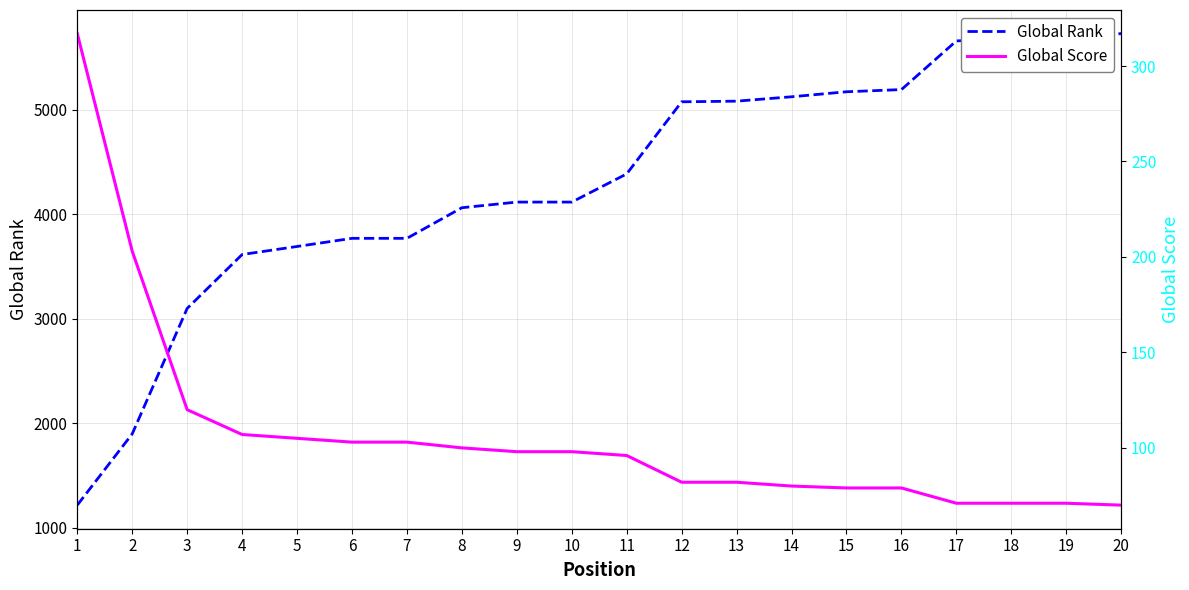

What is the value of the Global Score point at the 20th from the left?

70